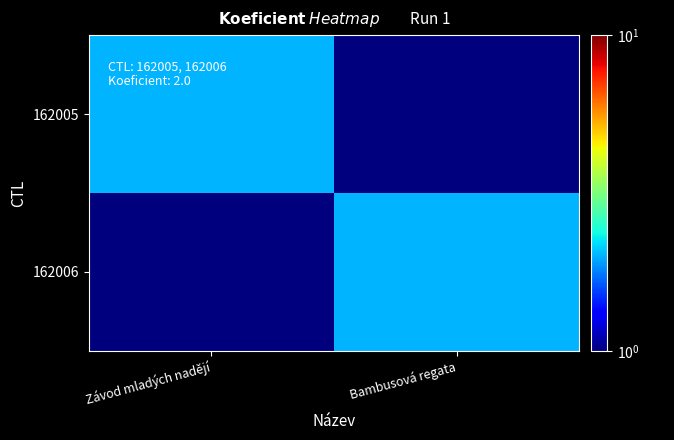

Which series has the widest spread of values?

162005